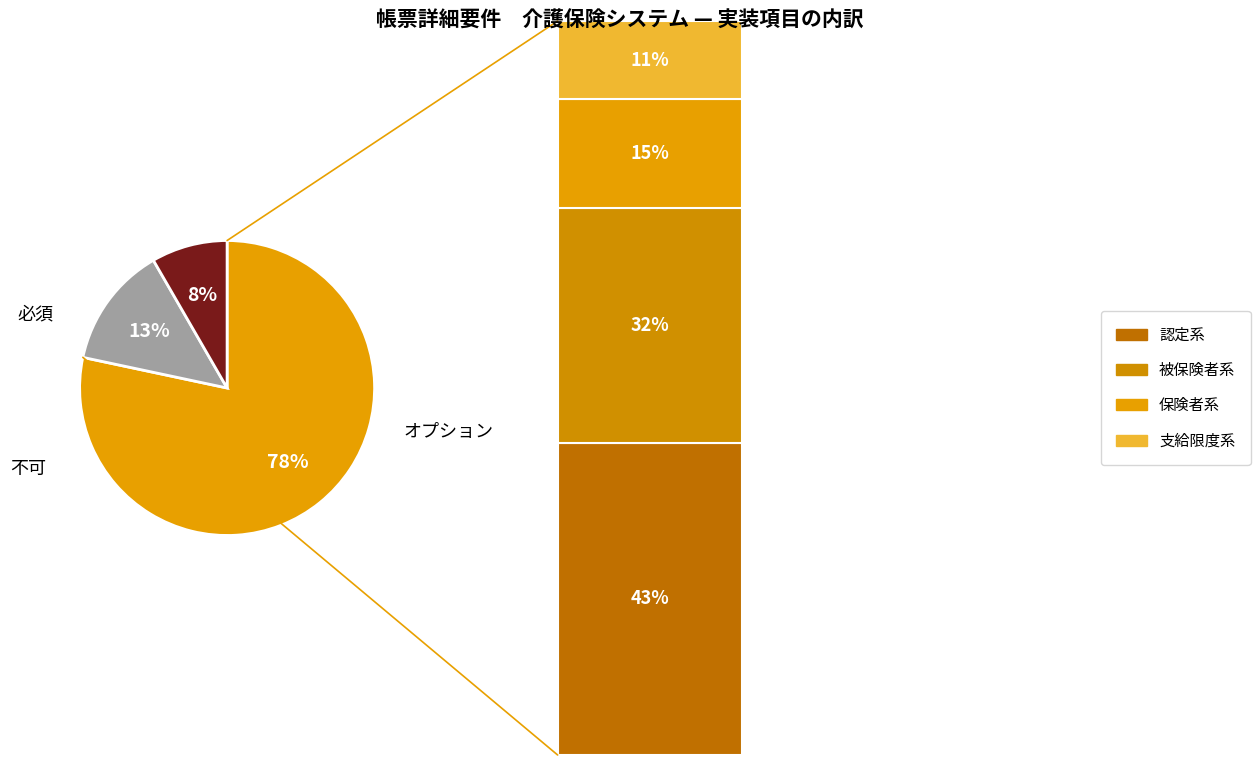

The 不可 slice represents 2% of the pie. True or false?

False